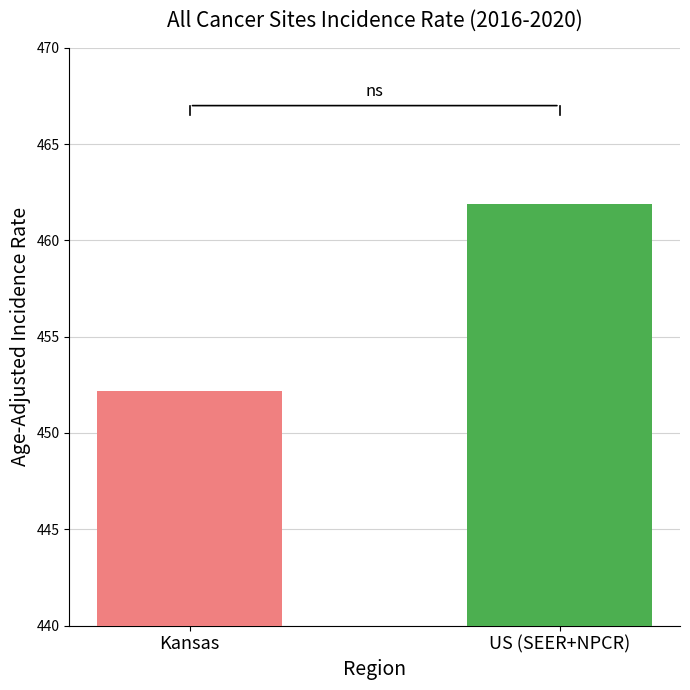

The value at Kansas is 668.1. True or false?

False